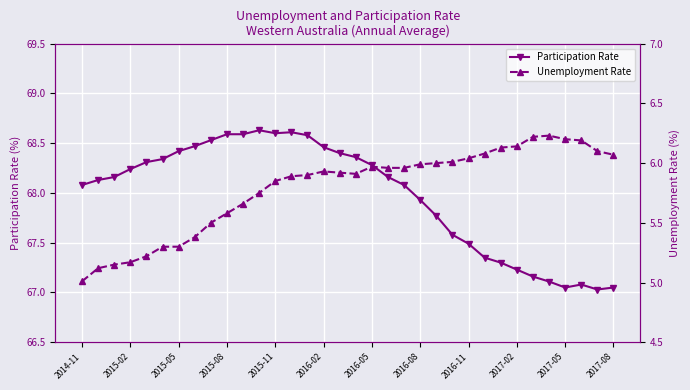

Which series has the largest total across all categories?

Participation Rate